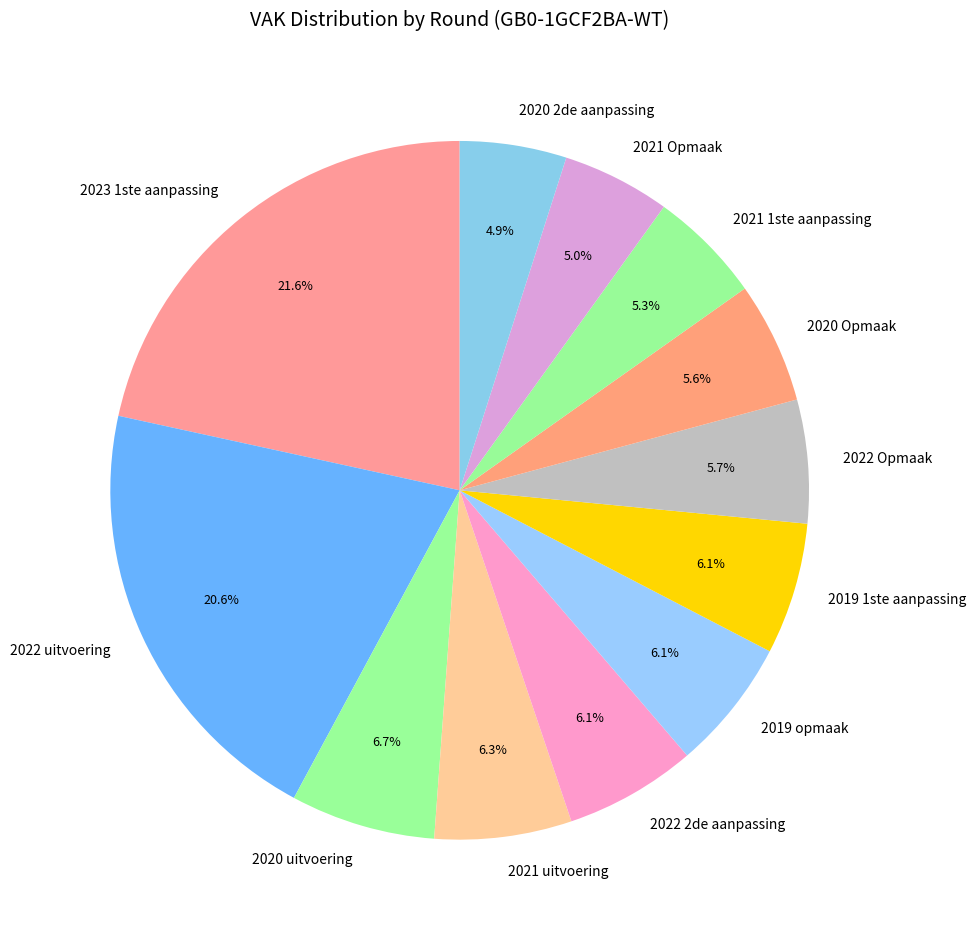

How many segments does this pie chart have?

12